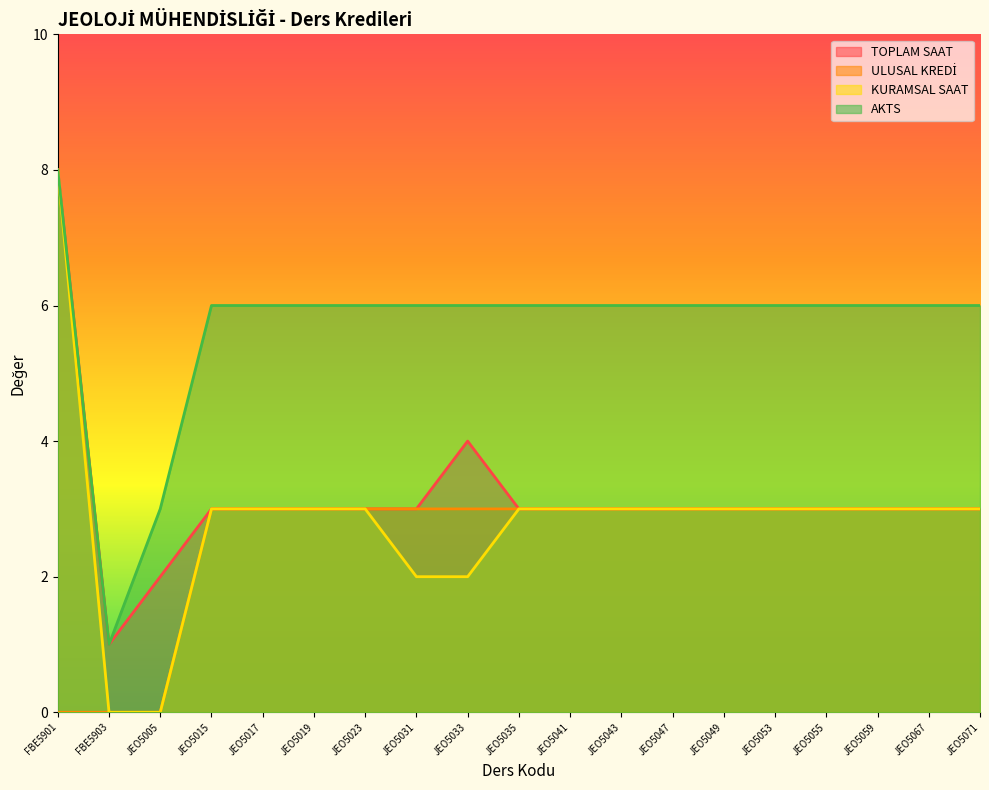

What is the label of the 5th point from the left?

JEO5017